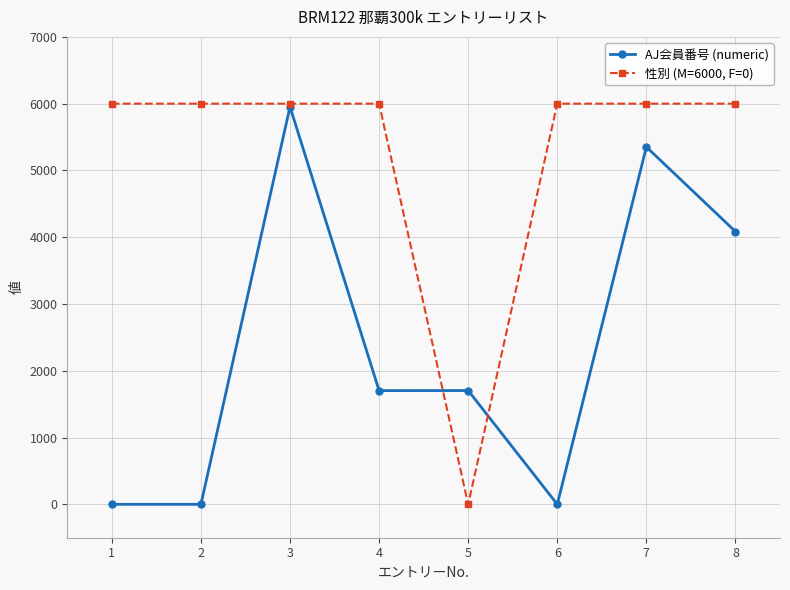

The AJ会員番号 (numeric) series shows 0 at 6. True or false?

True